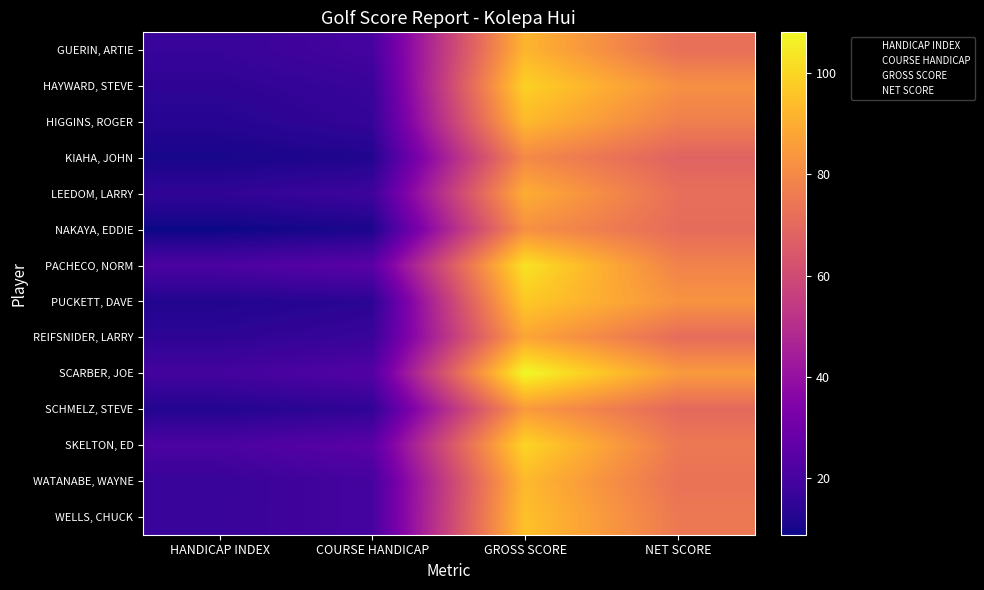

What is the total value across all series at COURSE HANDICAP?

253.0